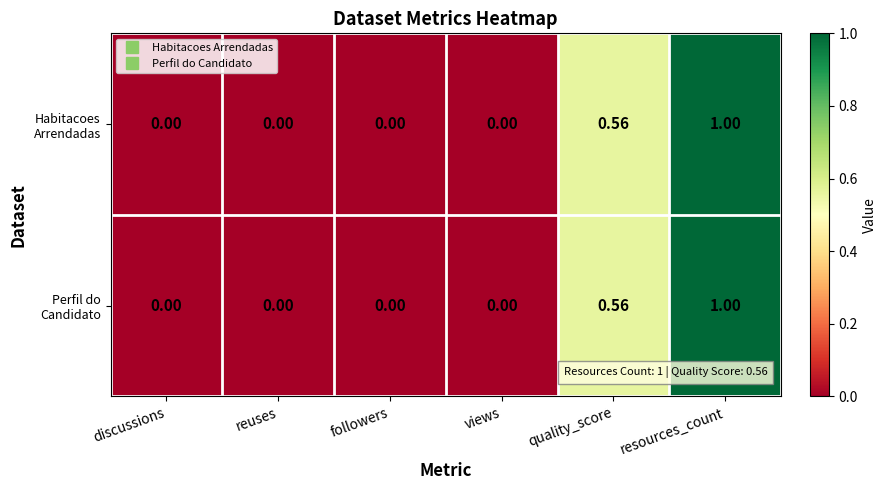

Which label corresponds to the largest value in the chart?

resources_count